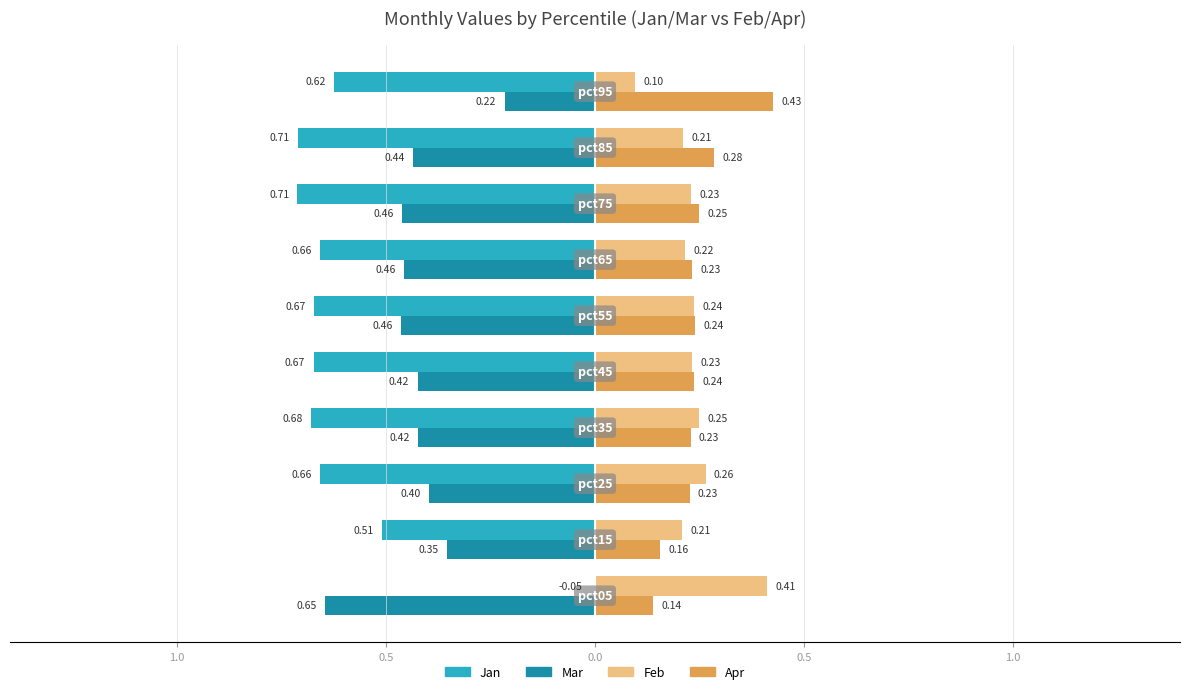

What are all the series names shown in the legend?

Jan, Mar, Feb, Apr